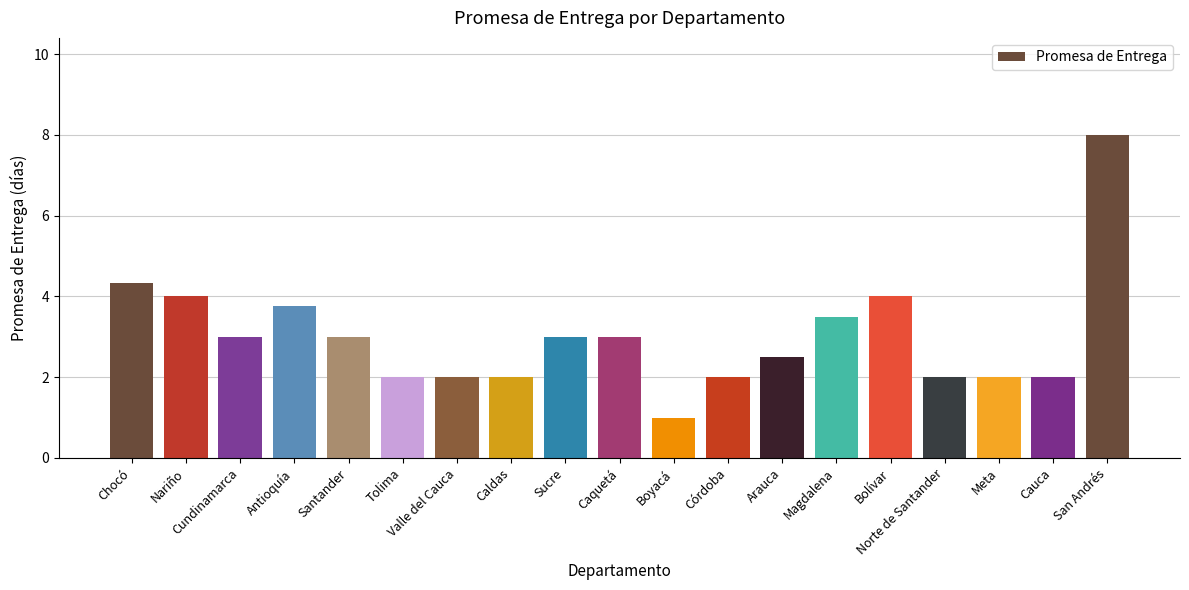

What is the difference between the second highest and minimum values?

3.3